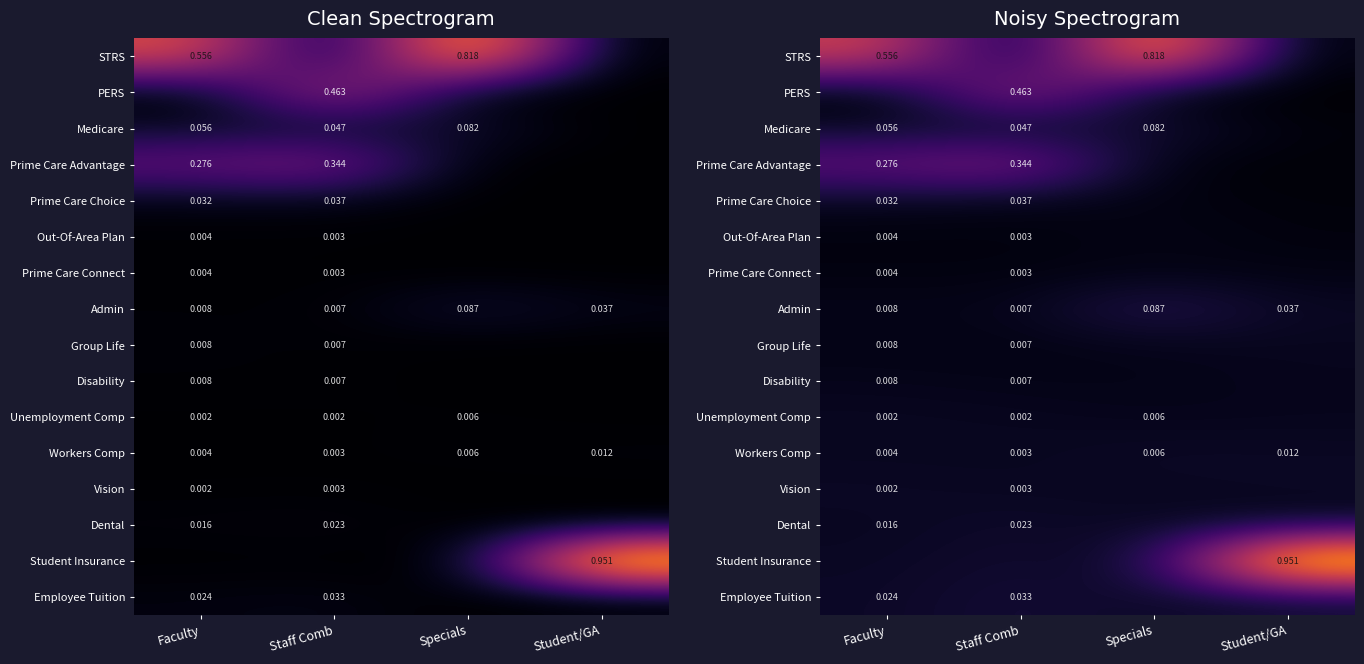

What is the difference between the highest and lowest values at Faculty?

0.6